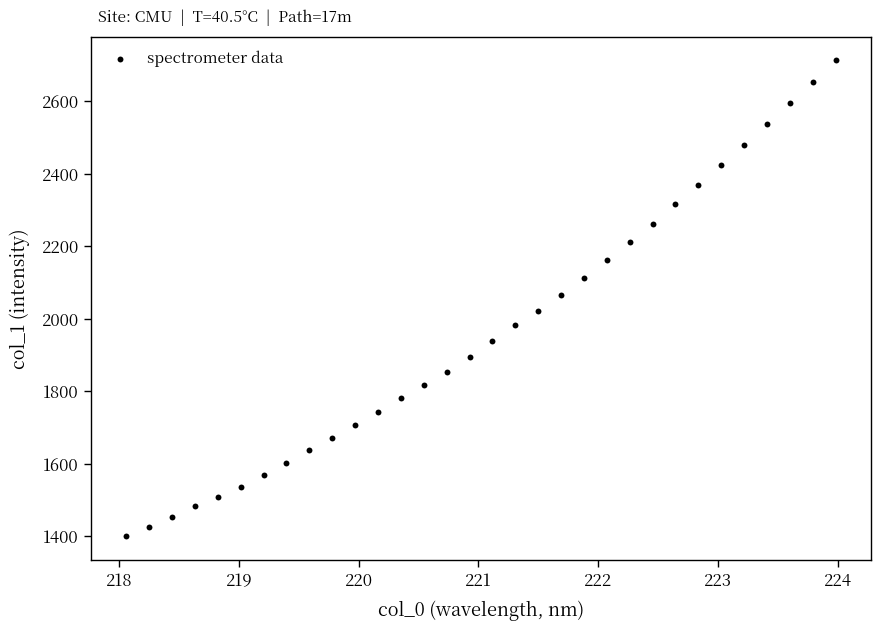

What is the range of Y values (max minus min)?

1313.5